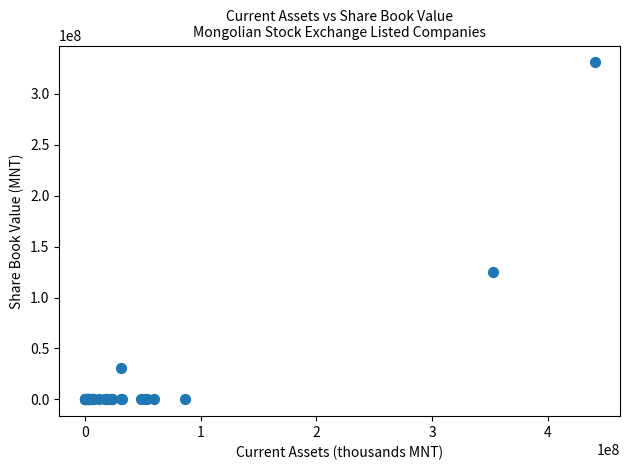

What Y value in the scatter plot is closest to 165496043?

124839114.8